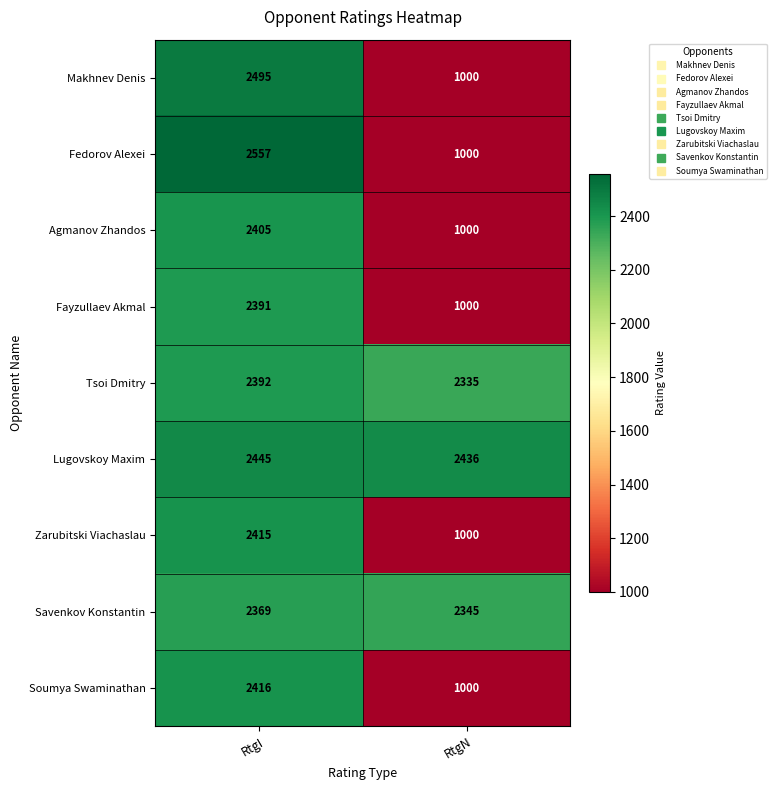

Which series has the largest range (max minus min)?

Fedorov Alexei